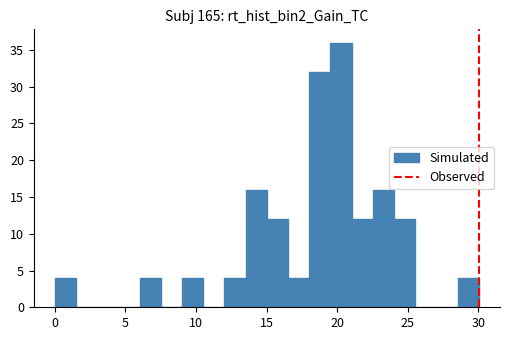

Around what value on the x-axis is the tallest bar? Give the approximate position of its centre, as read against the axis.

20.5